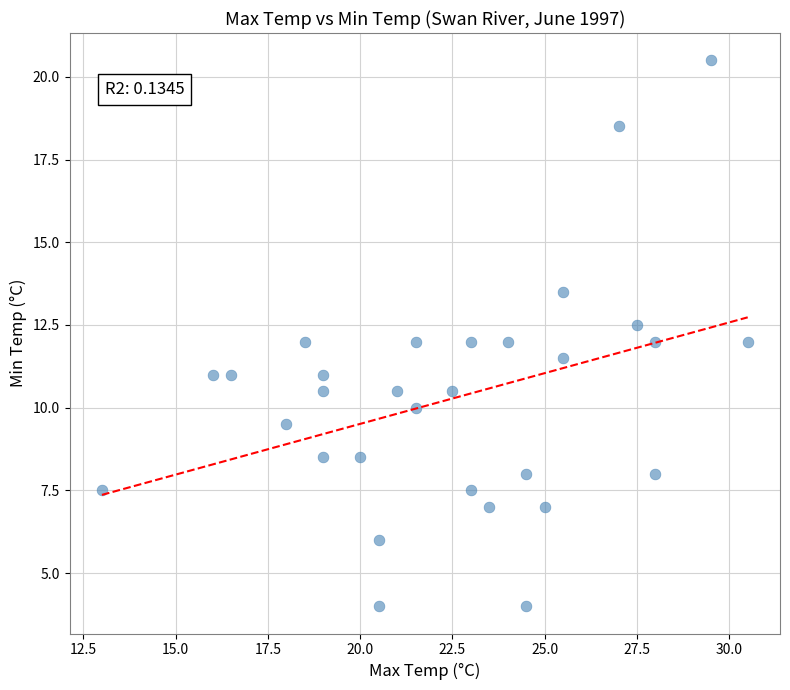

What is the range of X values (max minus min)?

17.5